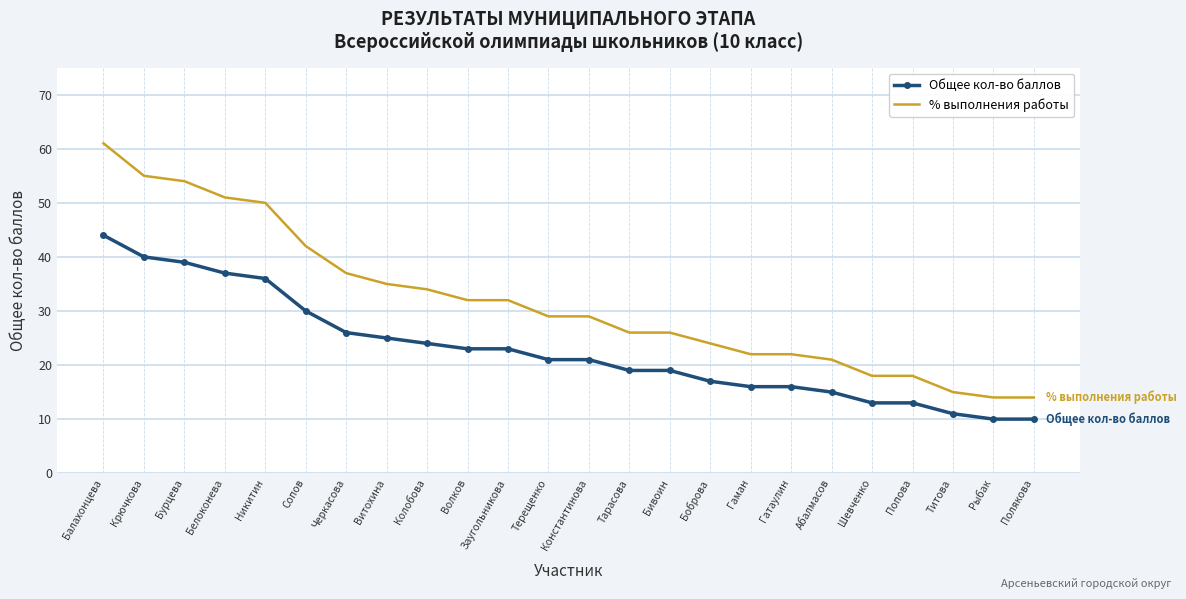

What position from the left is Заугольникова?

11